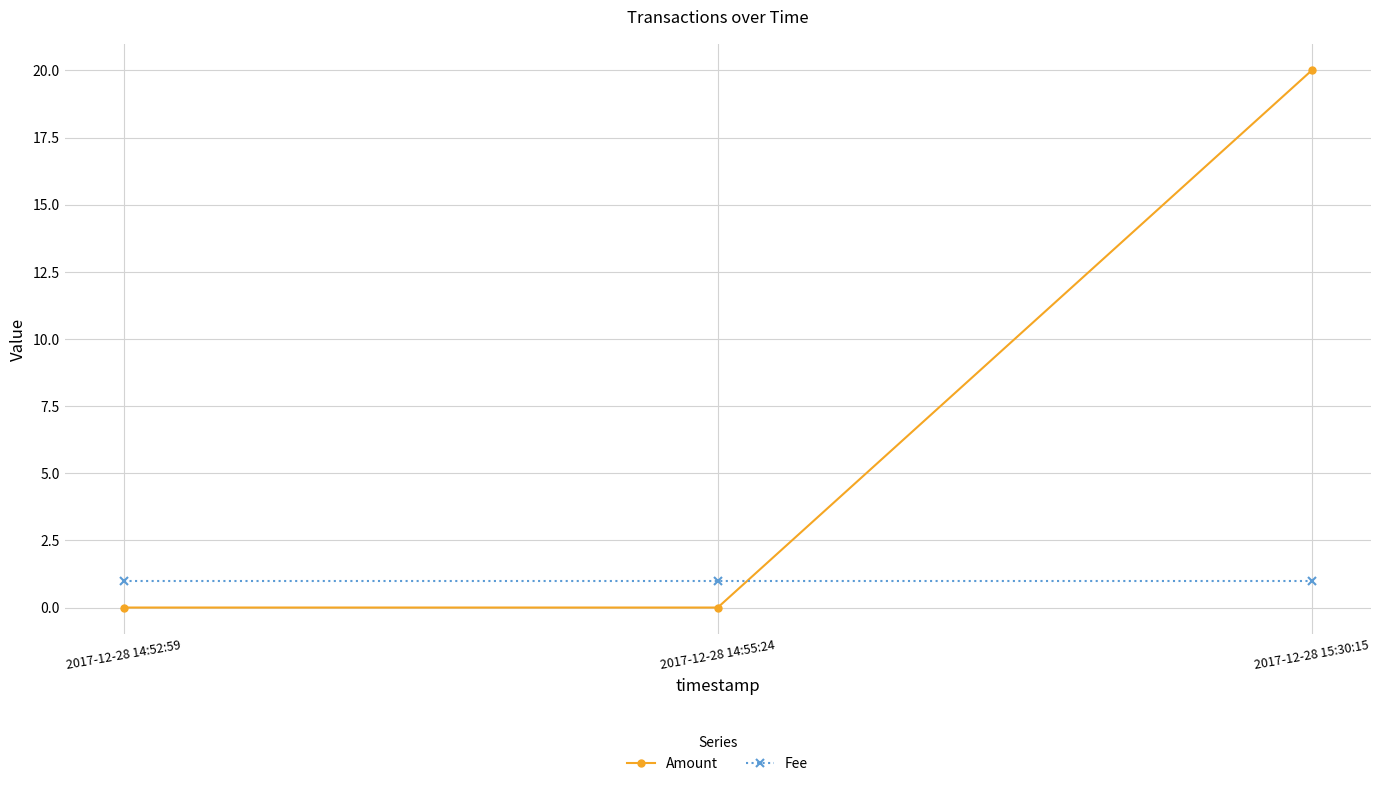

True or false: Amount has a value of 34 at 2017-12-28 15:30:15.

False